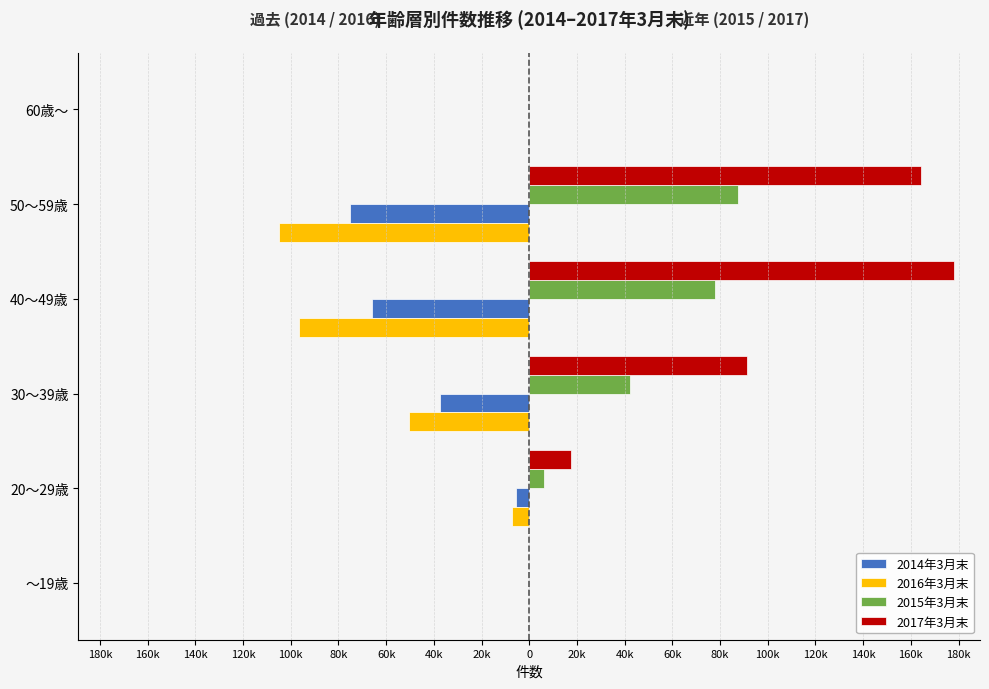

What are all the series names shown in the legend?

2014年3月末, 2016年3月末, 2015年3月末, 2017年3月末